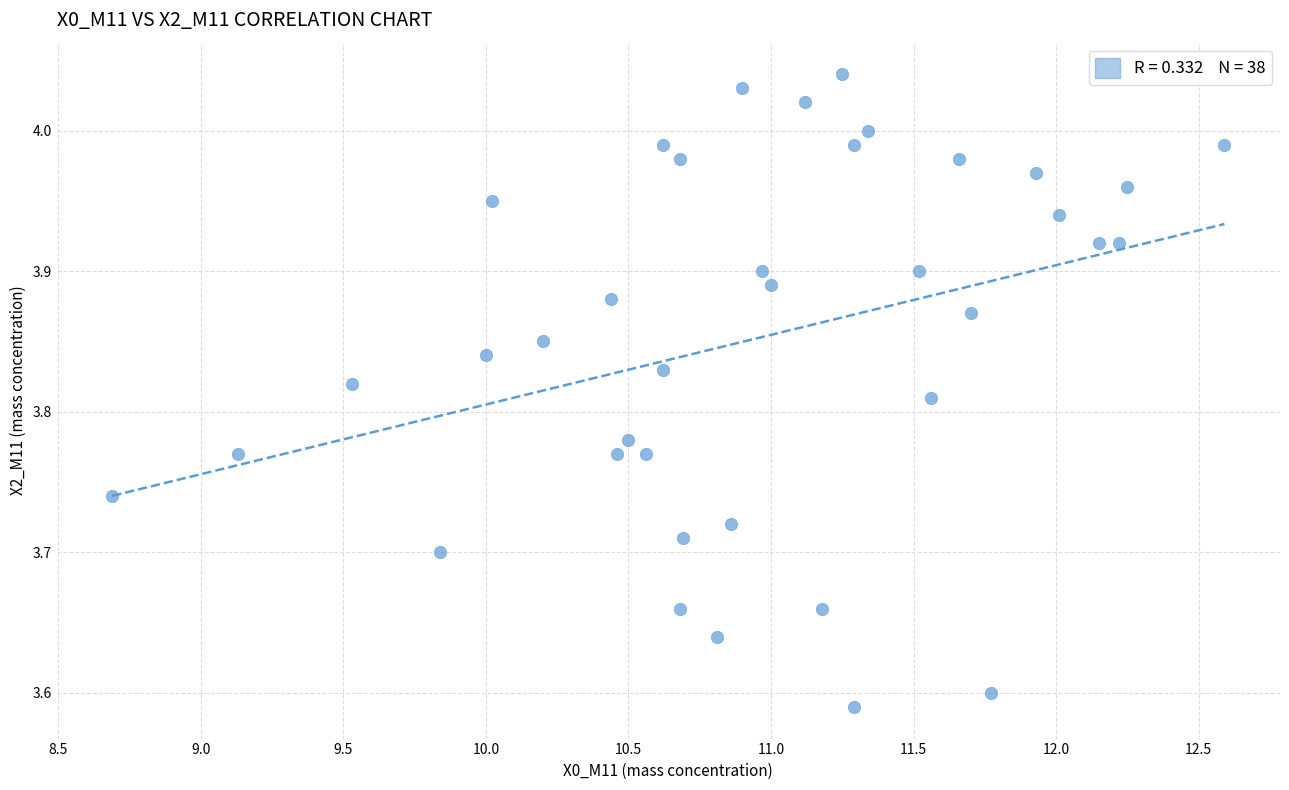

How many points are shown in the scatter plot?

38